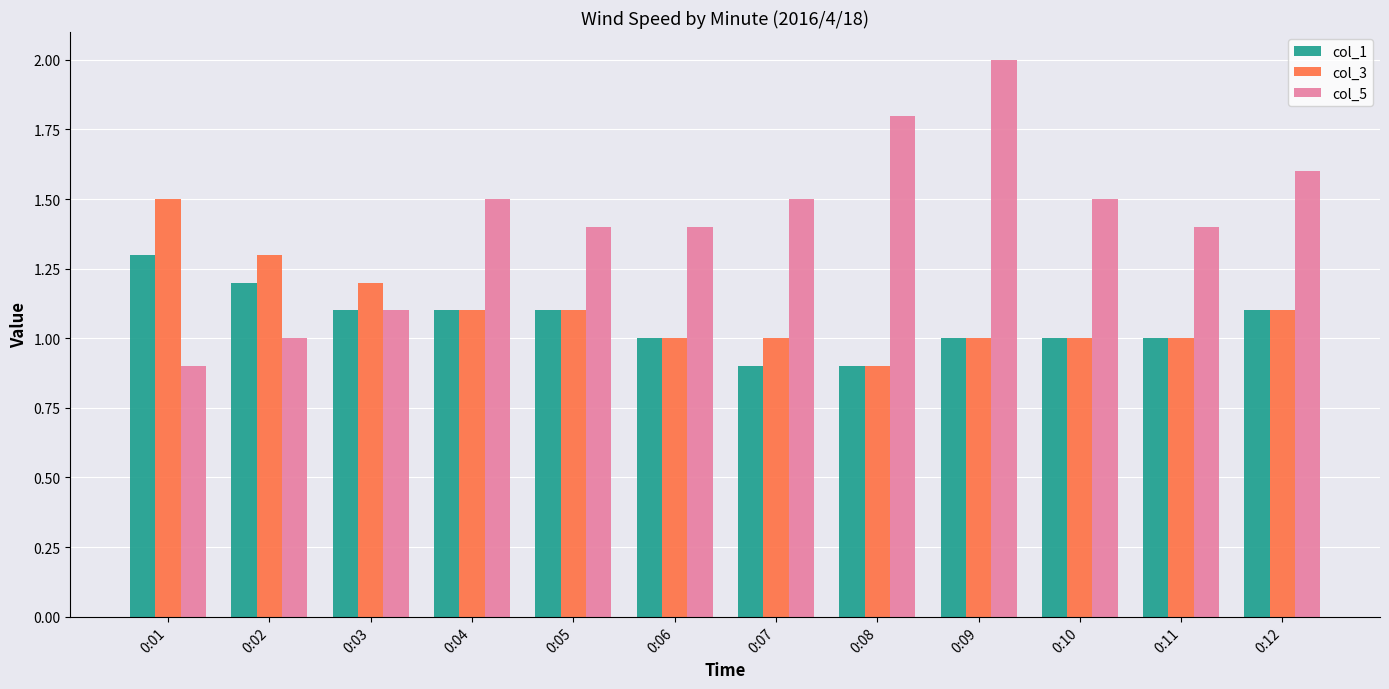

Read the col_1 value at 0:04.

1.1